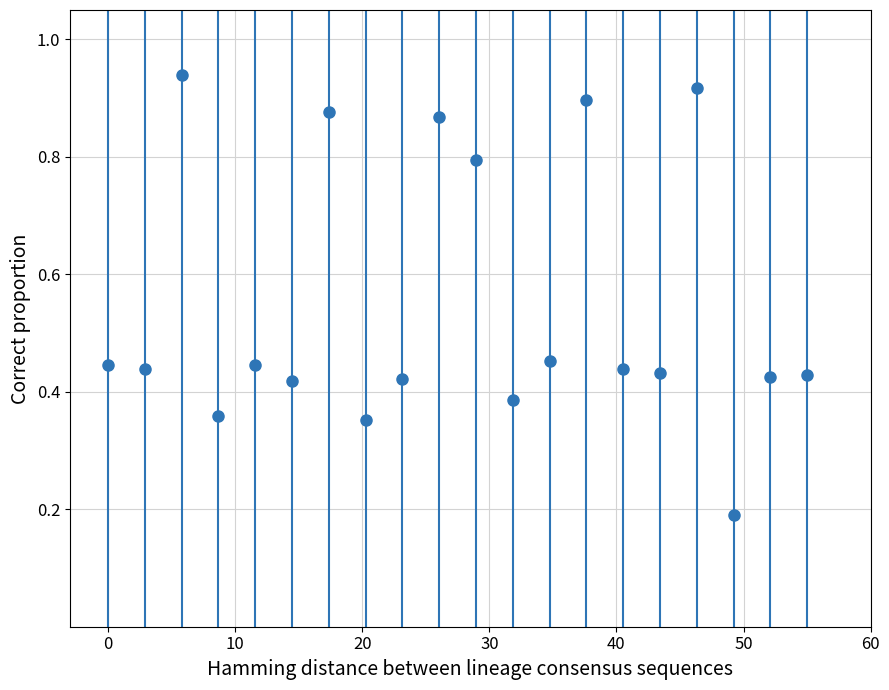

True or false: there are more than 2 points higher than both neighbors.

True